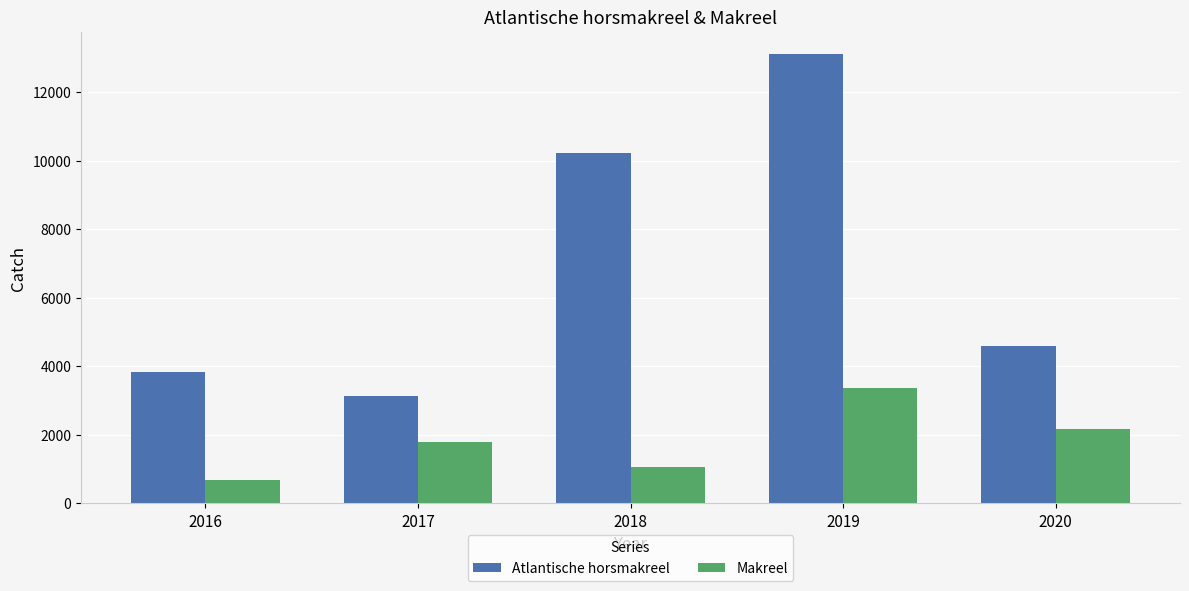

How many groups of bars are there?

5